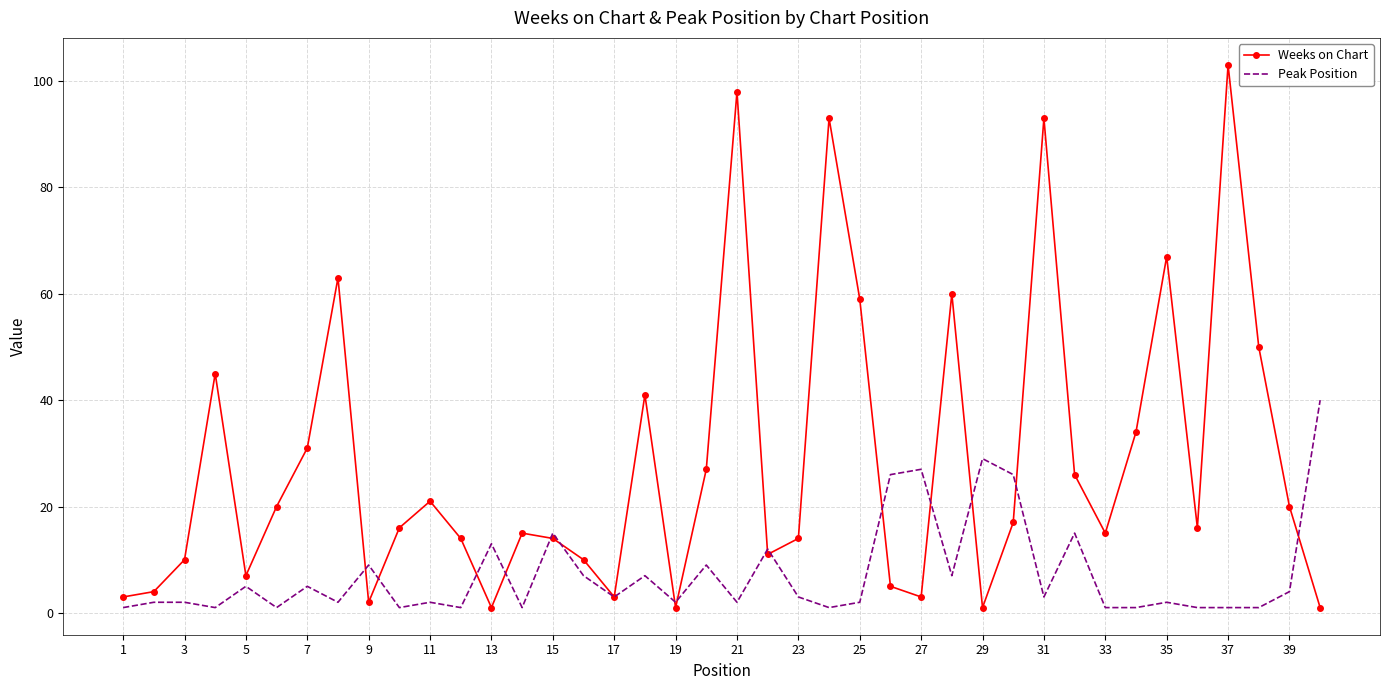

What is the maximum value for Peak Position?

40